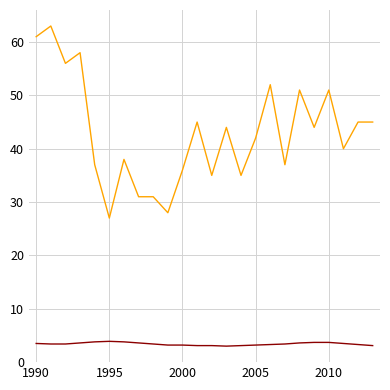

What is the greatest value displayed?

63.0